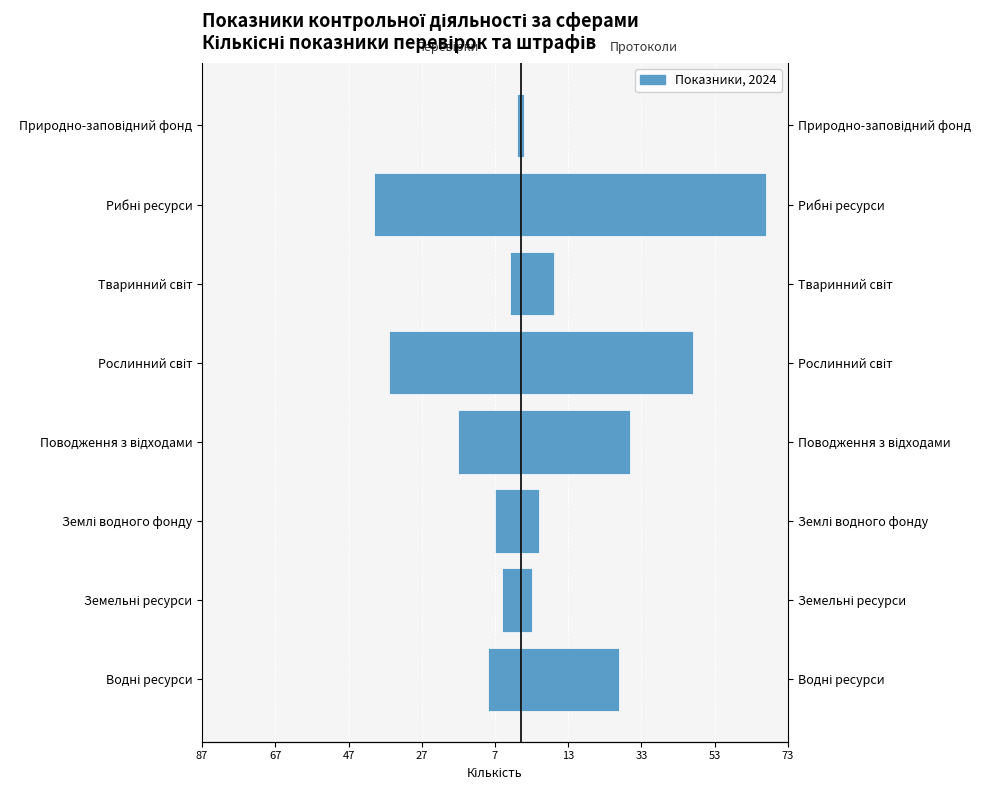

Which series changed the most between Тваринний світ and Рибні ресурси?

Кількість протоколів